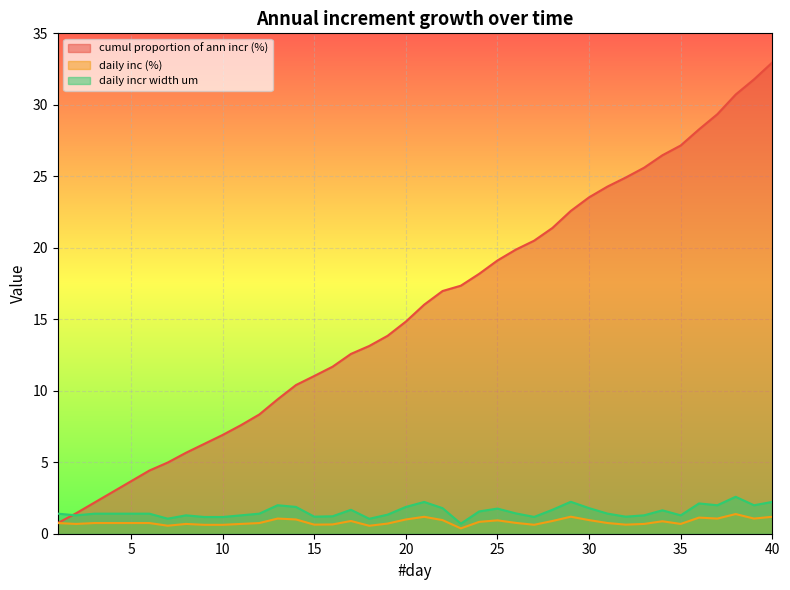

Reading right to left, what are all the values shown in this chart?

cumul proportion of ann incr (%): 40=33.0	39=31.8	38=30.7	37=29.3	36=28.3	35=27.2	34=26.5	33=25.6	32=24.9	31=24.3	30=23.5	29=22.6	28=21.4	27=20.5	26=19.9	25=19.1	24=18.2	23=17.3	22=17.0	21=16.0	20=14.8	19=13.8	18=13.1	17=12.6	16=11.7	15=11.0	14=10.4	13=9.4	12=8.3	11=7.6	10=6.9	9=6.3	8=5.7	7=5.0	6=4.4	5=3.7	4=2.9	3=2.2	2=1.4	1=0.7
daily inc (%): 40=1.2	39=1.1	38=1.4	37=1.1	36=1.1	35=0.7	34=0.9	33=0.7	32=0.6	31=0.7	30=1.0	29=1.2	28=0.9	27=0.6	26=0.8	25=0.9	24=0.8	23=0.4	22=1.0	21=1.2	20=1.0	19=0.7	18=0.6	17=0.9	16=0.6	15=0.6	14=1.0	13=1.1	12=0.7	11=0.7	10=0.6	9=0.6	8=0.7	7=0.6	6=0.7	5=0.7	4=0.7	3=0.7	2=0.7	1=0.7
daily incr width um: 40=2.2	39=2.0	38=2.6	37=2.0	36=2.1	35=1.3	34=1.6	33=1.3	32=1.2	31=1.4	30=1.8	29=2.2	28=1.7	27=1.2	26=1.4	25=1.8	24=1.6	23=0.7	22=1.8	21=2.2	20=1.9	19=1.3	18=1.0	17=1.7	16=1.2	15=1.2	14=1.9	13=2.0	12=1.4	11=1.3	10=1.2	9=1.2	8=1.3	7=1.1	6=1.4	5=1.4	4=1.4	3=1.4	2=1.3	1=1.4